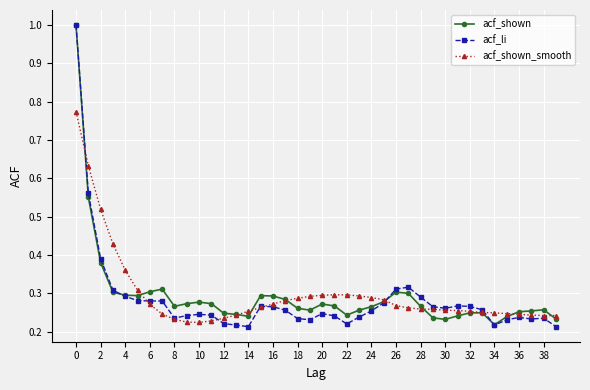

How many lines are shown in the chart?

3